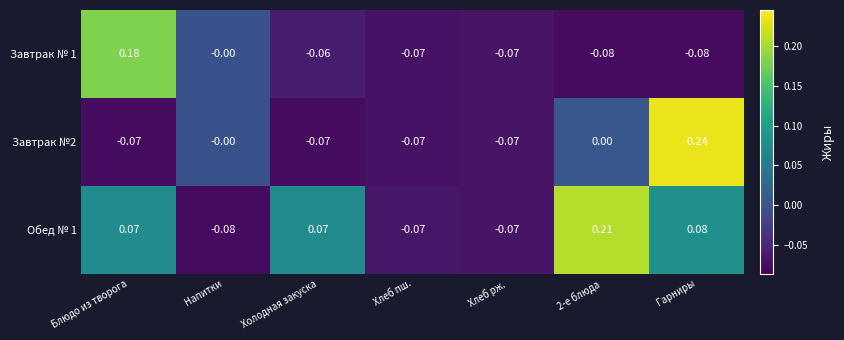

Rank the series by their maximum value, from highest to lowest.

Завтрак №2, Обед № 1, Завтрак № 1